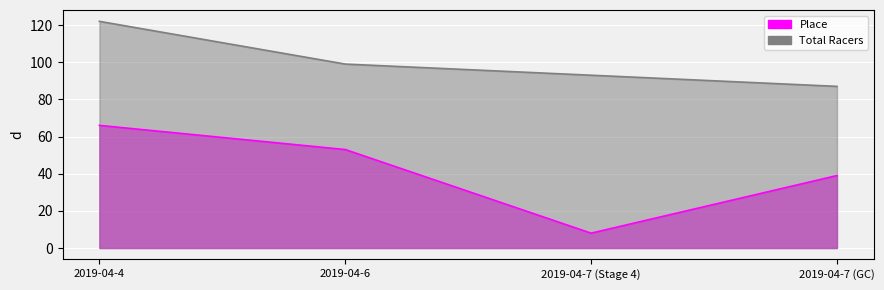

True or false: Place and Total Racers intersect in this chart.

False